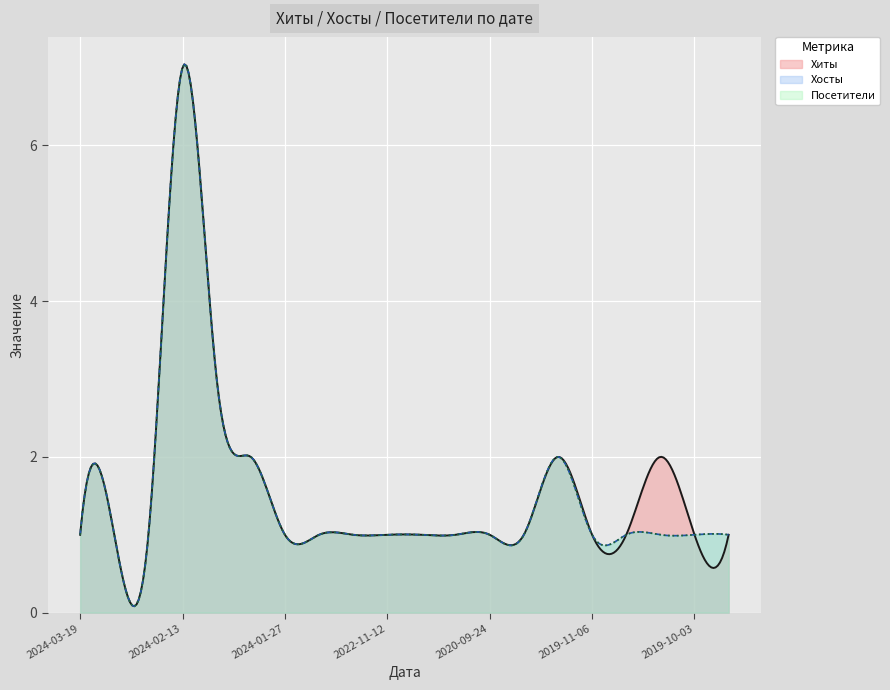

What is the value of the Посетители point at the 2nd from the left?

1